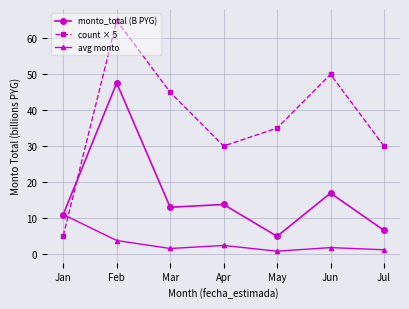

How many data points does each series have?

7